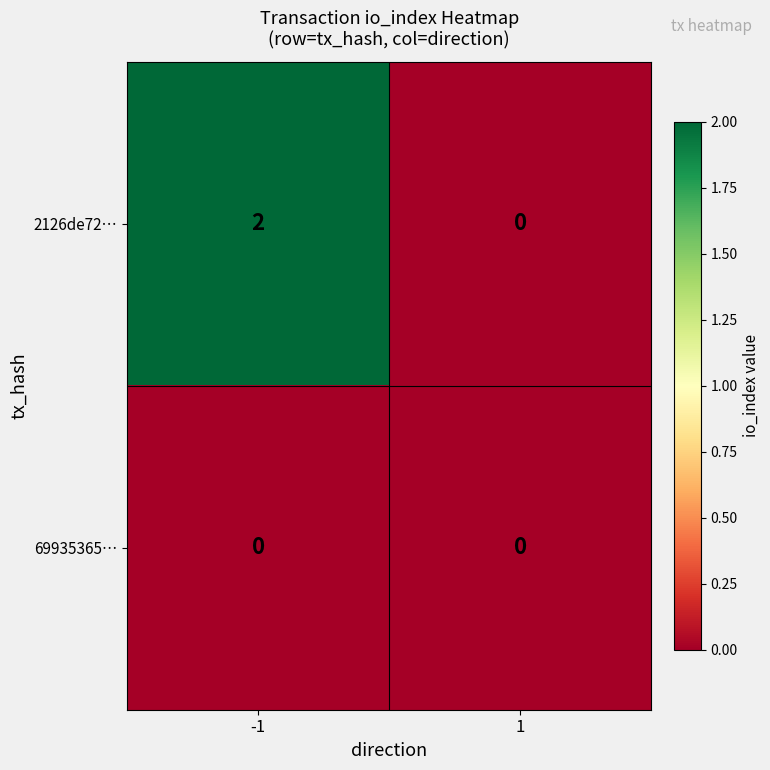

At which category is the sum across all series the highest?

-1